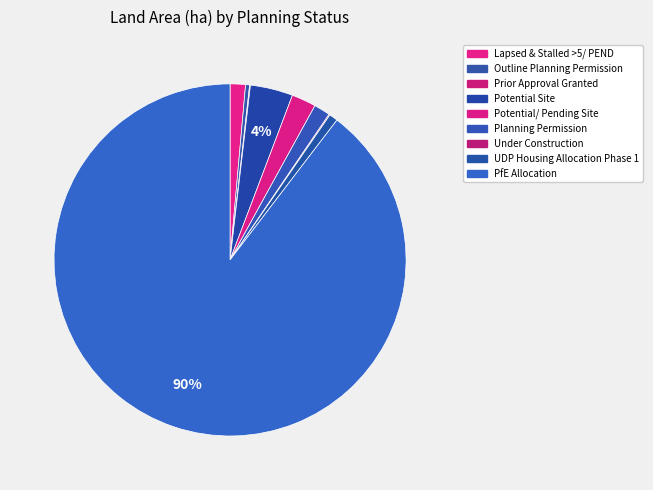

What portion of the pie excludes Lapsed & Stalled >5/ PEND?

98.6%